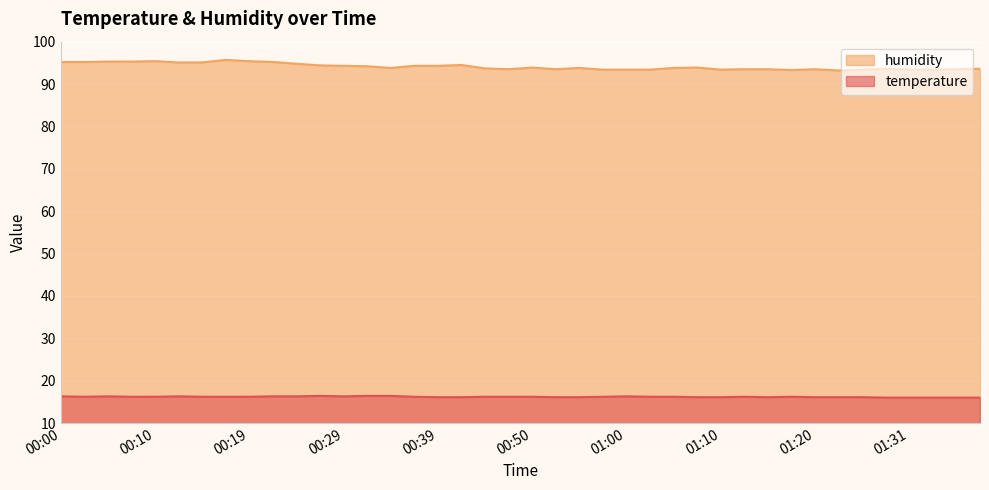

What position from the left is 01:17?

32